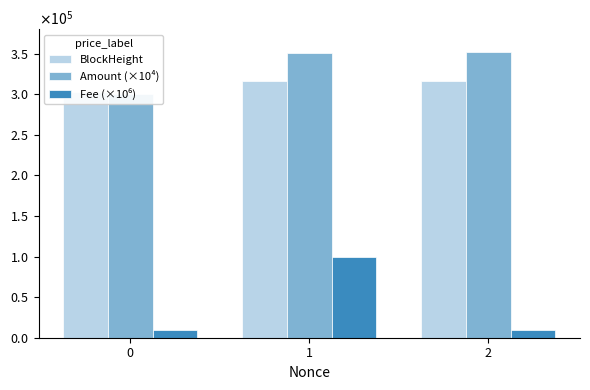

What is the minimum value for Amount (×10⁴)?

300000.0